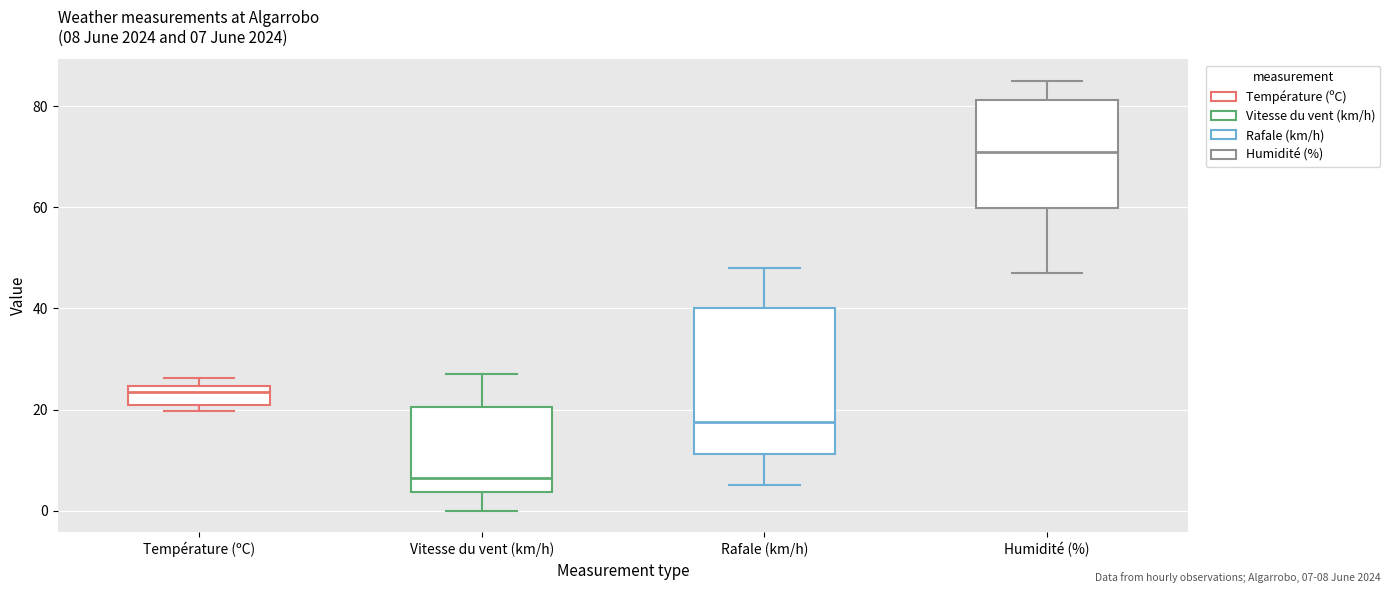

Which box is the tallest, from its lower edge to its upper edge?

Rafale (km/h)